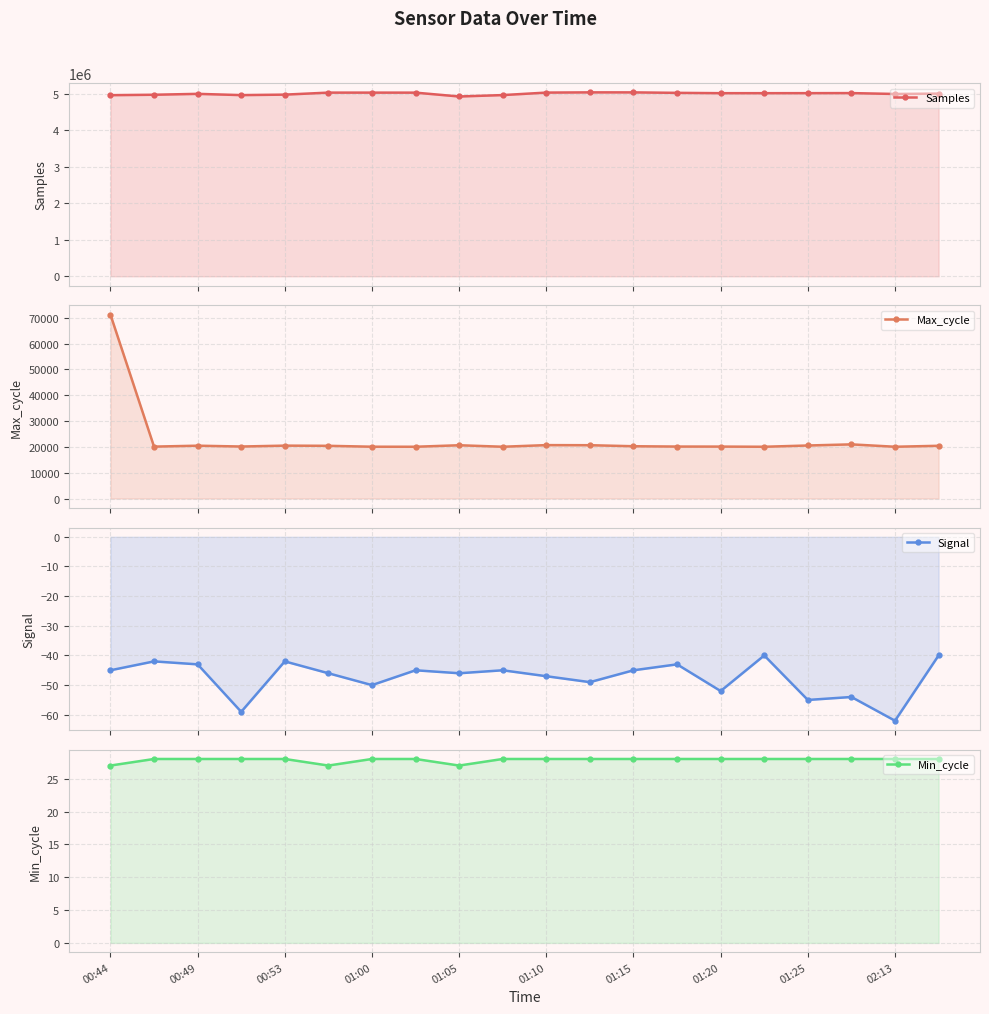

At which label does Min_cycle reach its minimum?

00:44